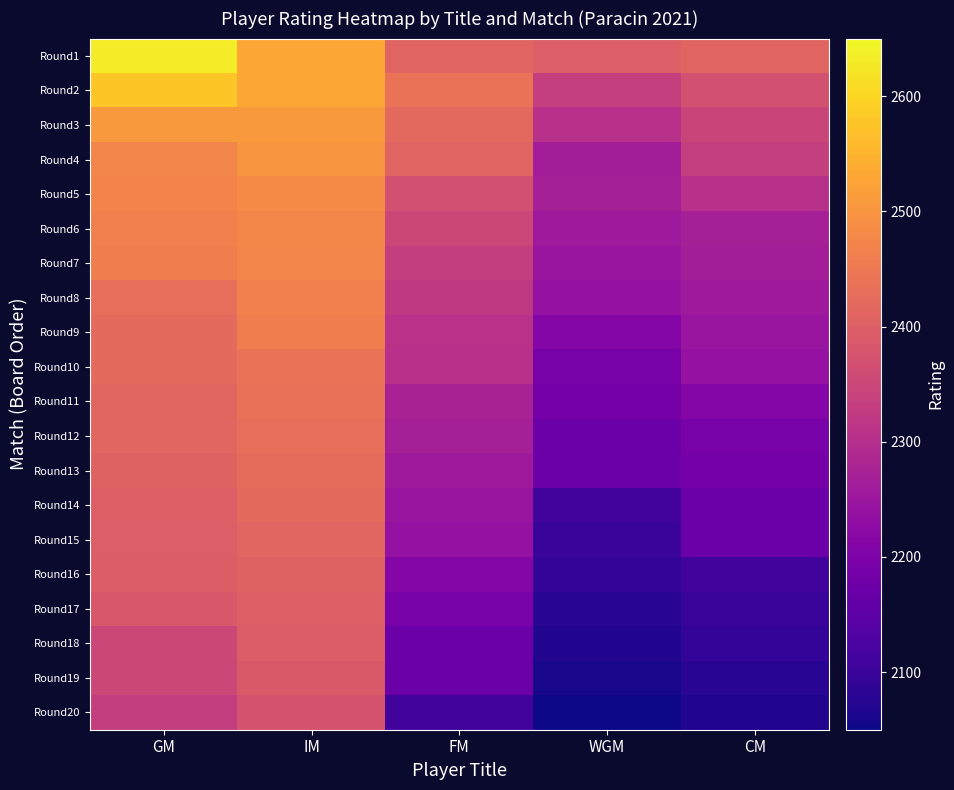

Reading left to right, transcribe all the data shown in this chart.

Round1: GM=2632	IM=2532	FM=2409	WGM=2397	CM=2409
Round2: GM=2578	IM=2532	FM=2439	WGM=2334	CM=2371
Round3: GM=2509	IM=2509	FM=2420	WGM=2305	CM=2346
Round4: GM=2472	IM=2500	FM=2409	WGM=2264	CM=2334
Round5: GM=2470	IM=2484	FM=2371	WGM=2270	CM=2305
Round6: GM=2464	IM=2475	FM=2351	WGM=2255	CM=2270
Round7: GM=2461	IM=2472	FM=2332	WGM=2245	CM=2264
Round8: GM=2431	IM=2463	FM=2322	WGM=2239	CM=2255
Round9: GM=2421	IM=2461	FM=2306	WGM=2212	CM=2245
Round10: GM=2421	IM=2438	FM=2305	WGM=2191	CM=2239
Round11: GM=2414	IM=2436	FM=2273	WGM=2186	CM=2212
Round12: GM=2413	IM=2431	FM=2269	WGM=2174	CM=2191
Round13: GM=2408	IM=2426	FM=2255	WGM=2172	CM=2186
Round14: GM=2400	IM=2421	FM=2245	WGM=2112	CM=2174
Round15: GM=2398	IM=2413	FM=2239	WGM=2100	CM=2172
Round16: GM=2395	IM=2408	FM=2212	WGM=2090	CM=2112
Round17: GM=2386	IM=2400	FM=2191	WGM=2080	CM=2100
Round18: GM=2352	IM=2395	FM=2174	WGM=2070	CM=2090
Round19: GM=2351	IM=2389	FM=2172	WGM=2060	CM=2080
Round20: GM=2332	IM=2375	FM=2112	WGM=2050	CM=2070